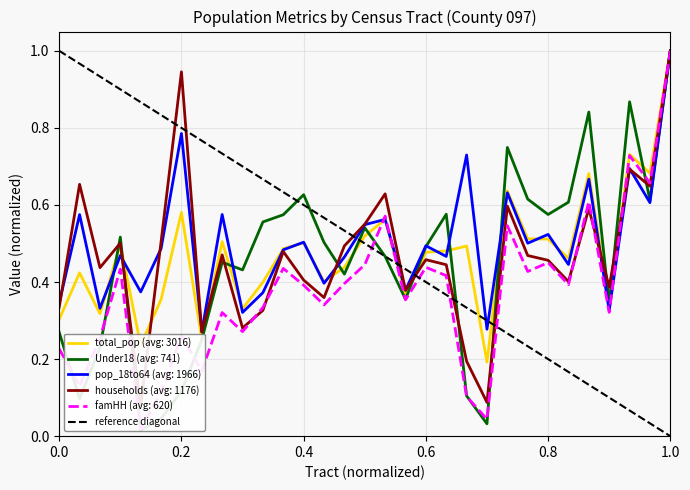

Is it true that pop_18to64 (avg: 1966) equals 0.7 at 0.4?

False